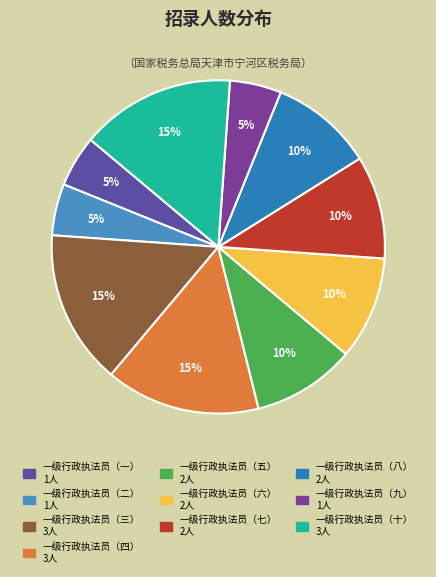

To the nearest percent, what is the combined percentage of 一级行政执法员（九） and 一级行政执法员（七）?

15%